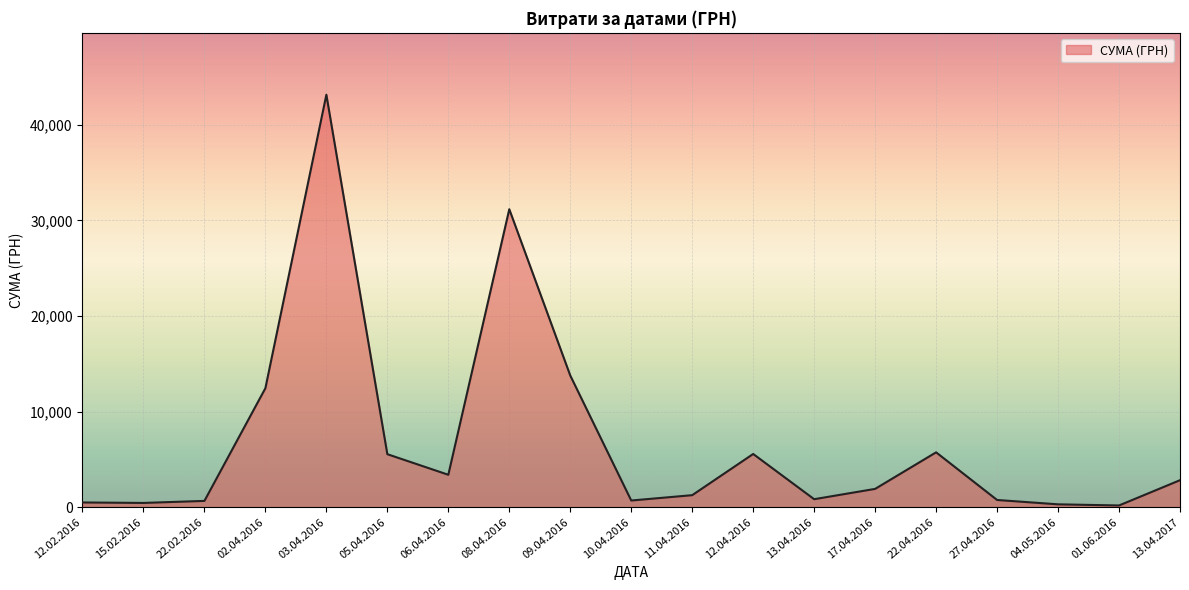

True or false: the data shows 31166.1 at 08.04.2016.

True